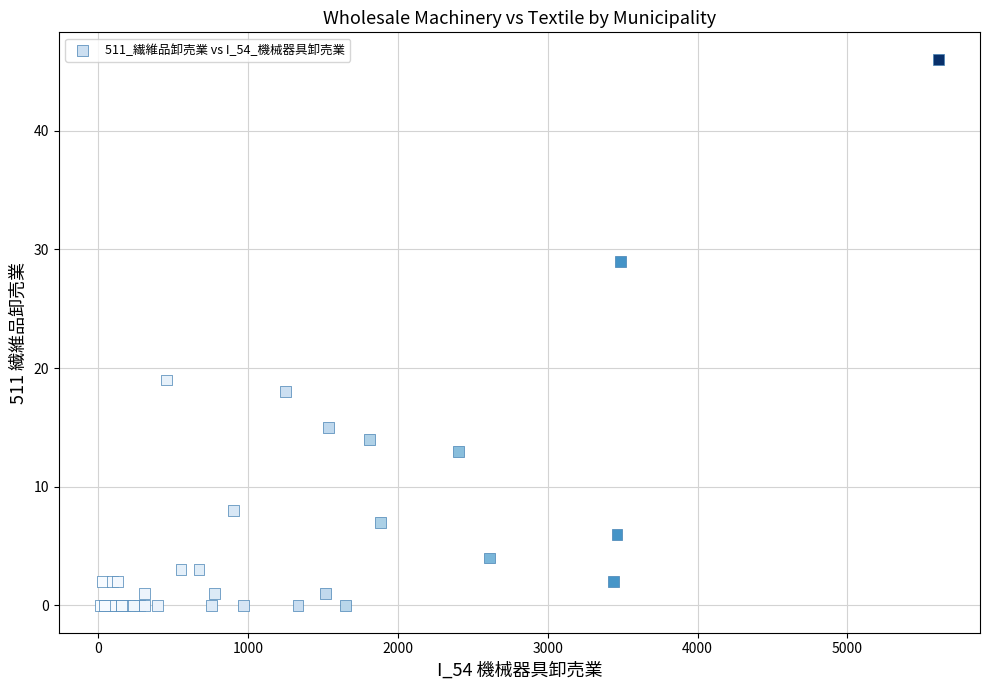

What Y value in the scatter plot is closest to 23?

19